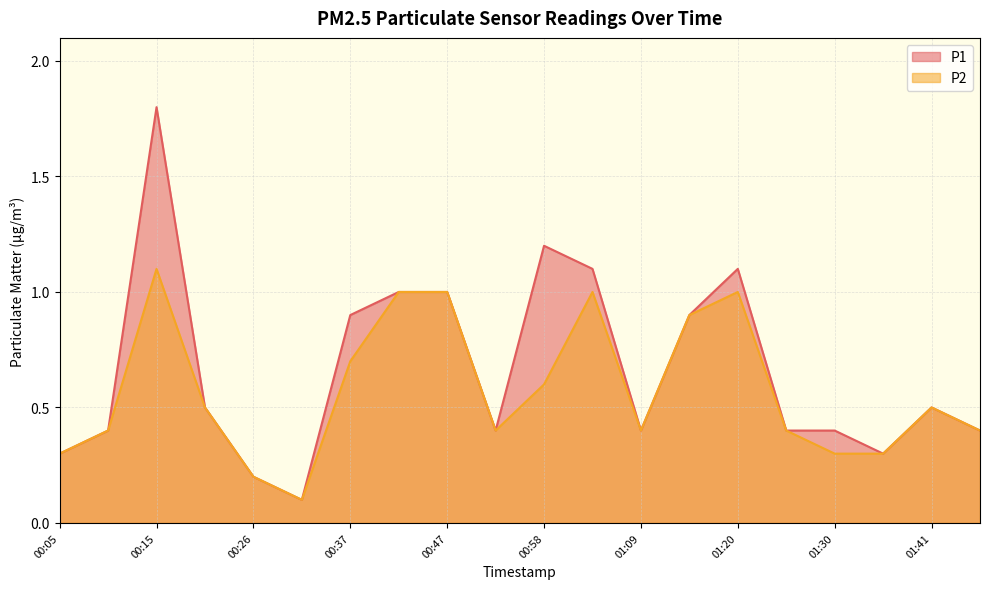

What is the label of the 13th point from the left?

01:09